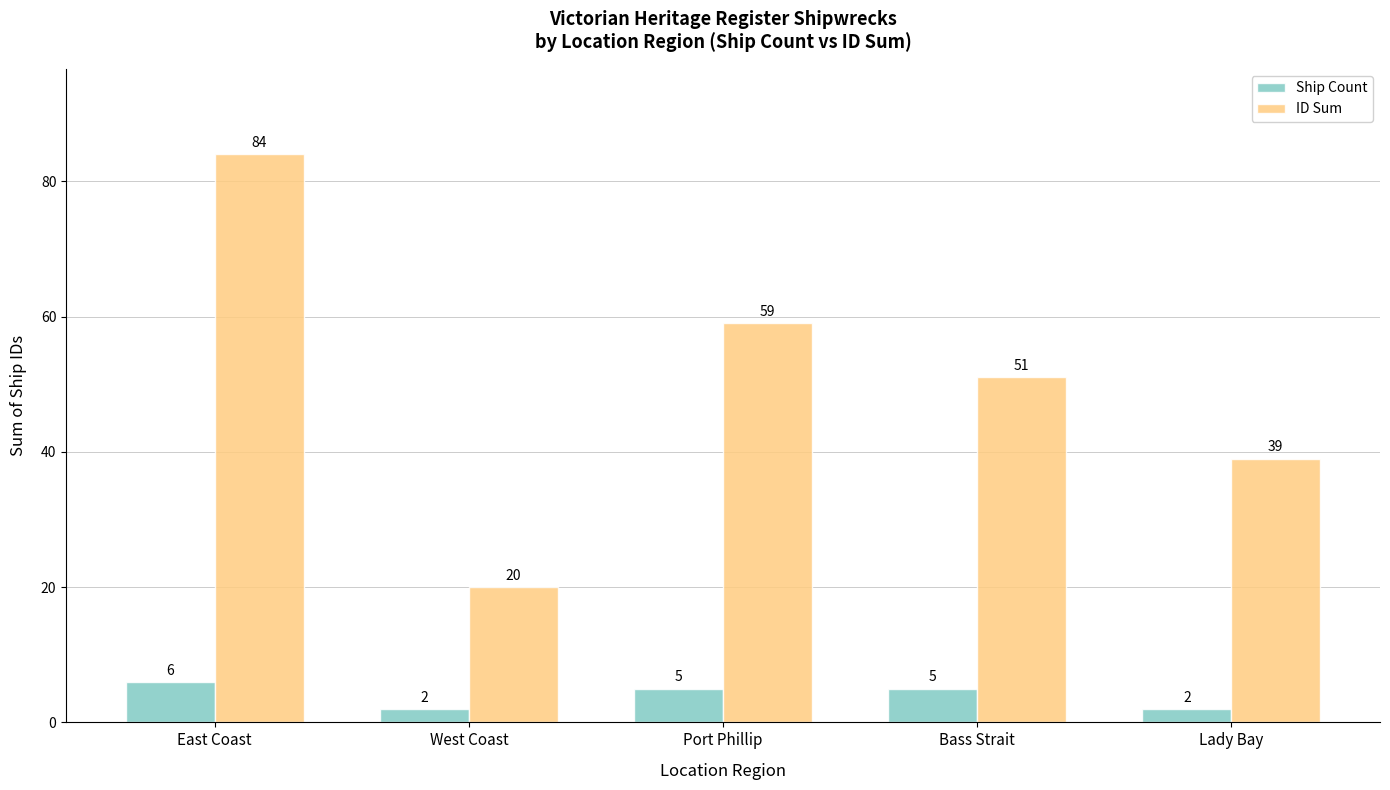

What are all the series names shown in the legend?

Ship Count, ID Sum